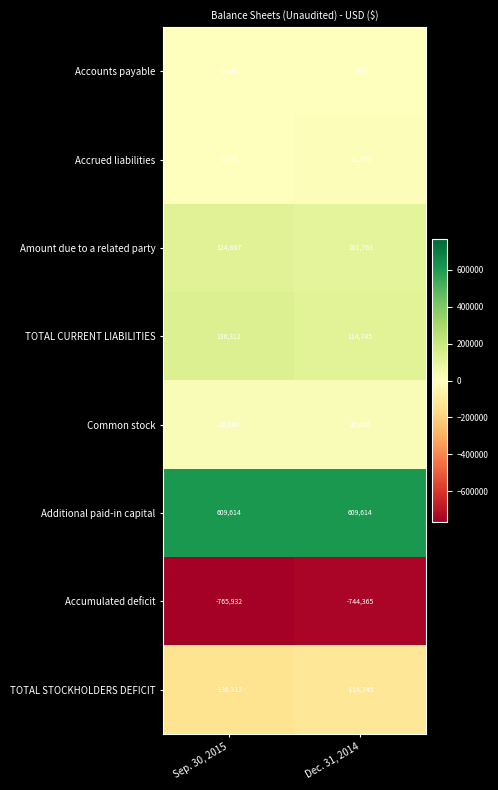

The value of Accounts payable at Sep. 30, 2015 is 2550. True or false?

False